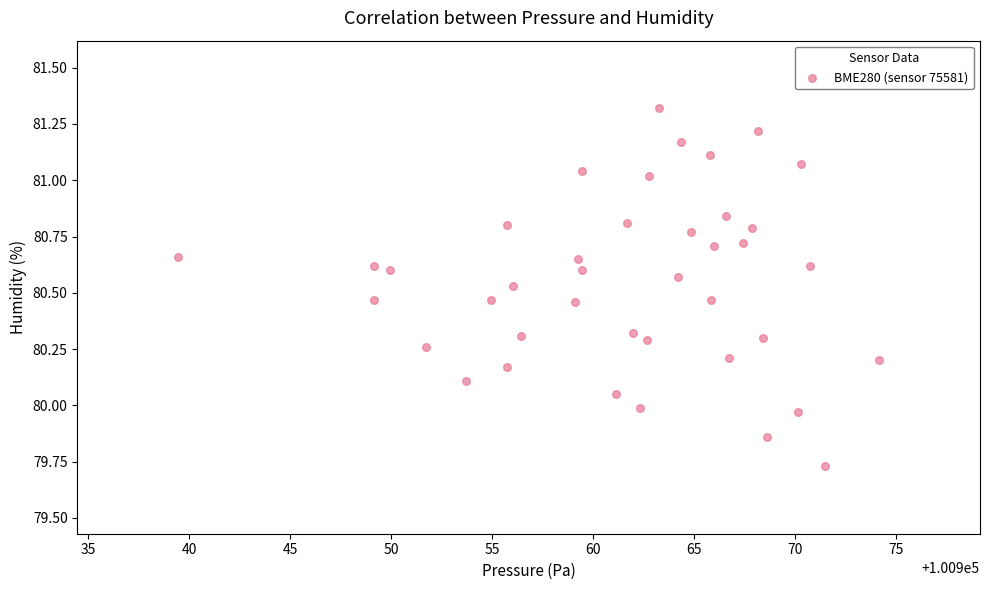

What is the range of Y values (max minus min)?

1.6